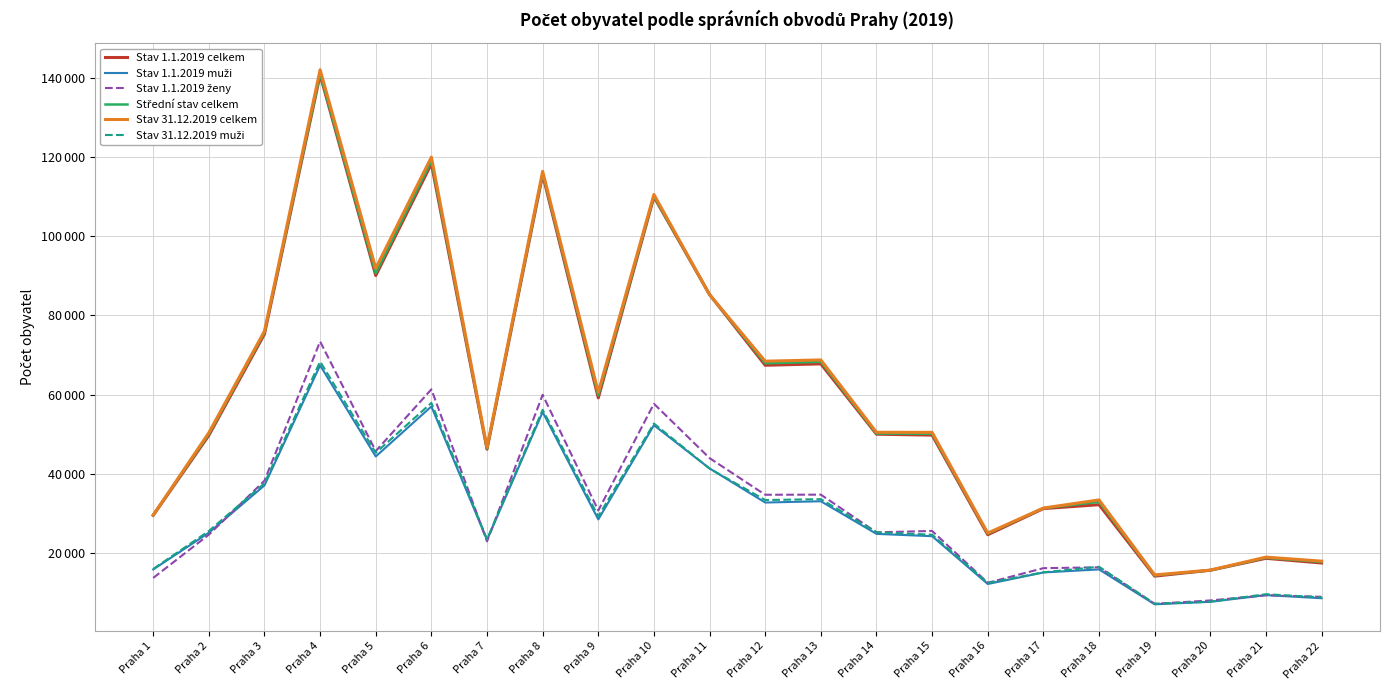

Is it true that Stav 31.12.2019 muži equals 8754 at Praha 22?

True